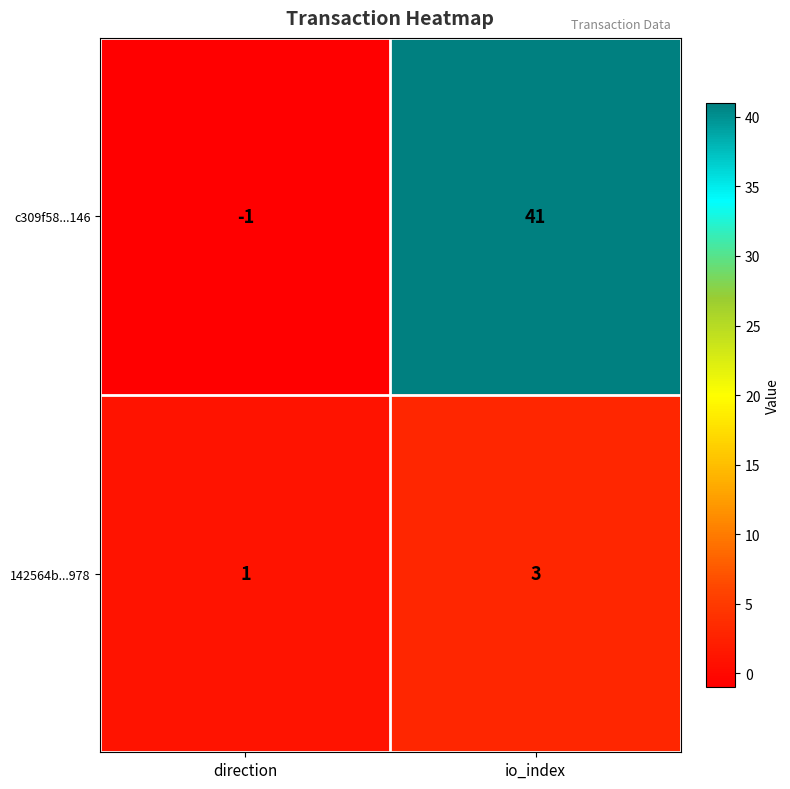

What is the maximum value for c309f58...146?

41